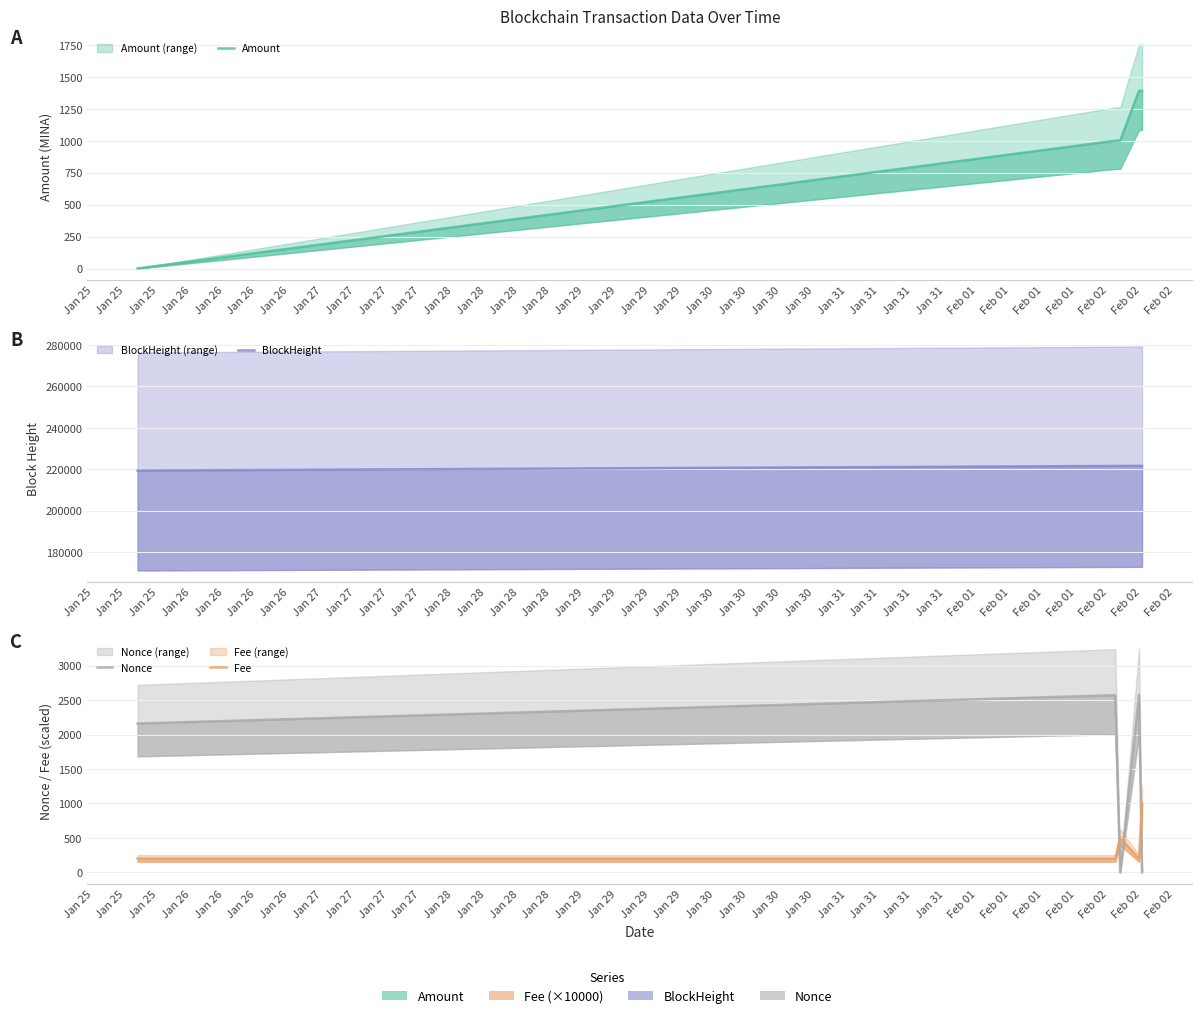

What is the difference between the maximum and minimum values in the Amount series?

1388.2